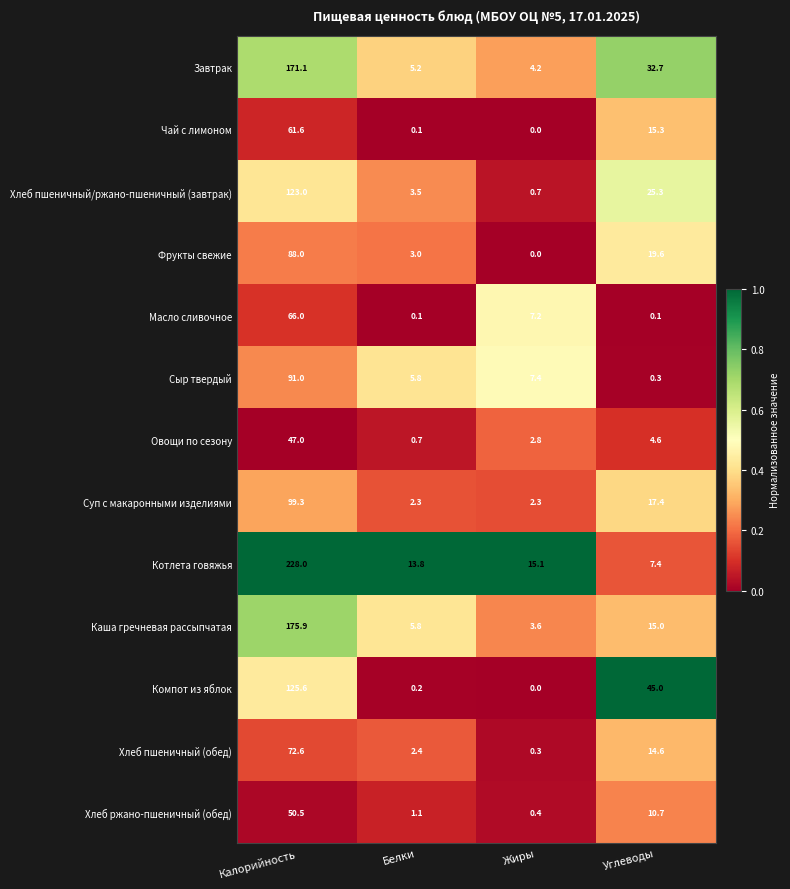

Which series has the widest spread of values?

Котлета говяжья